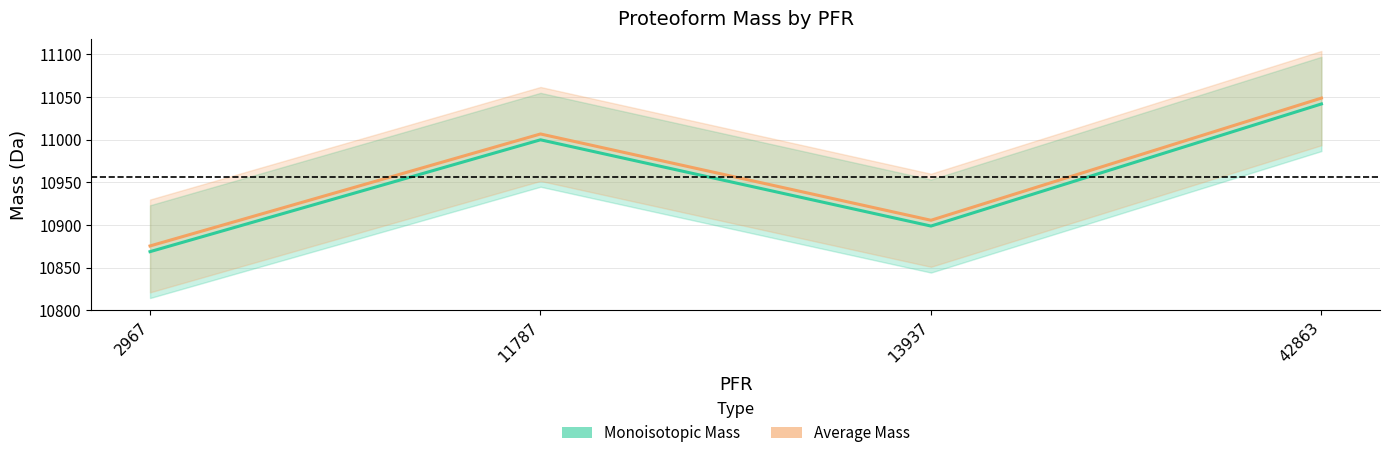

What is the difference between the maximum and minimum values in the Monoisotopic Mass series?

173.1